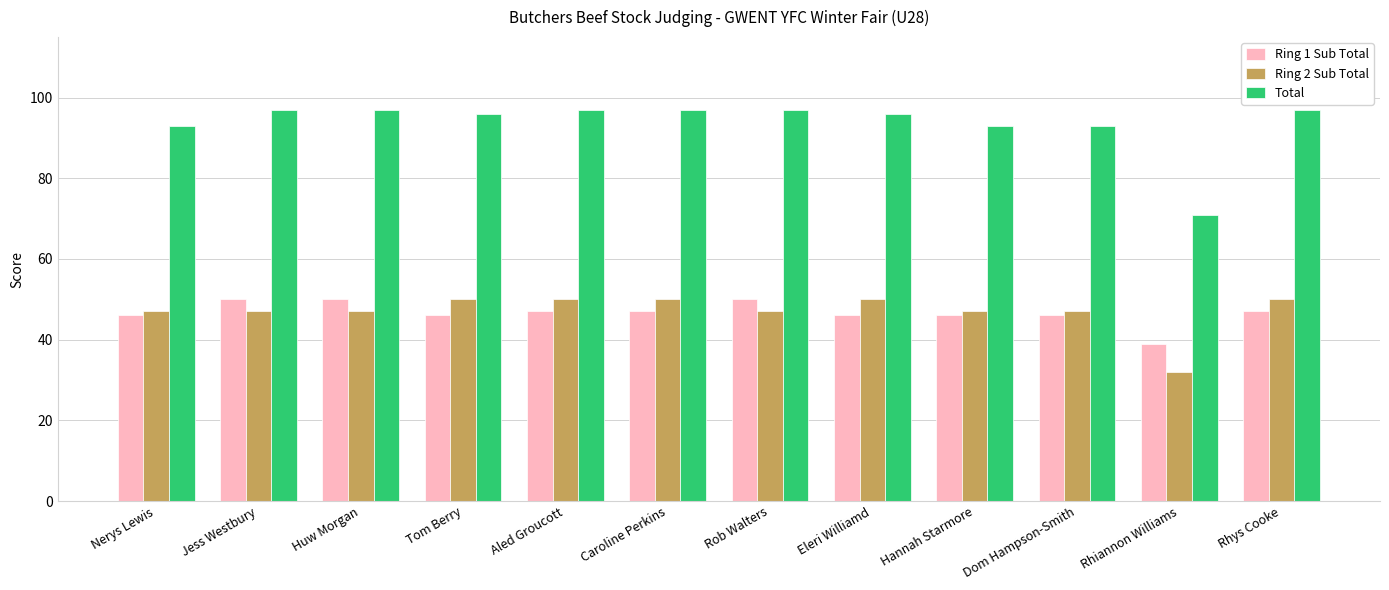

What are all the series names shown in the legend?

Ring 1 Sub Total, Ring 2 Sub Total, Total